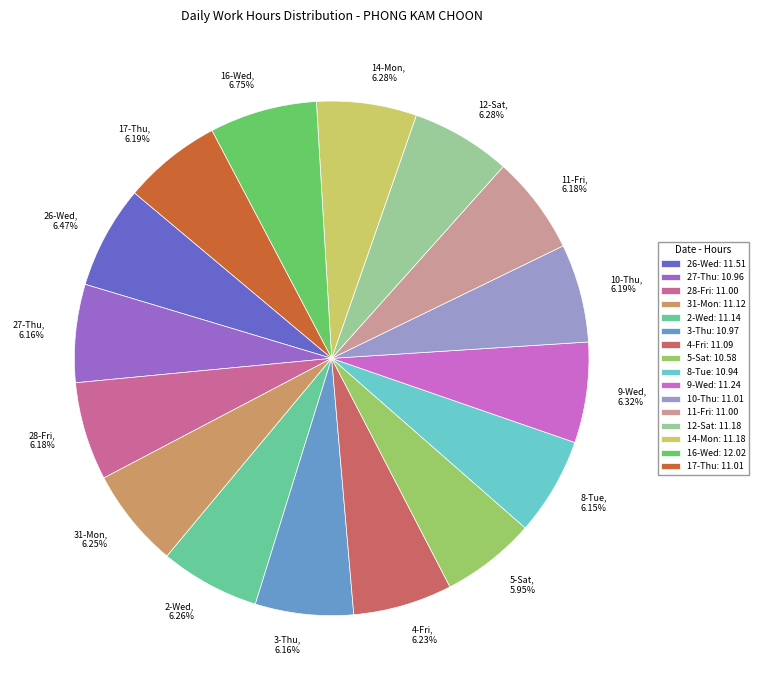

Count the number of slices in the pie.

16